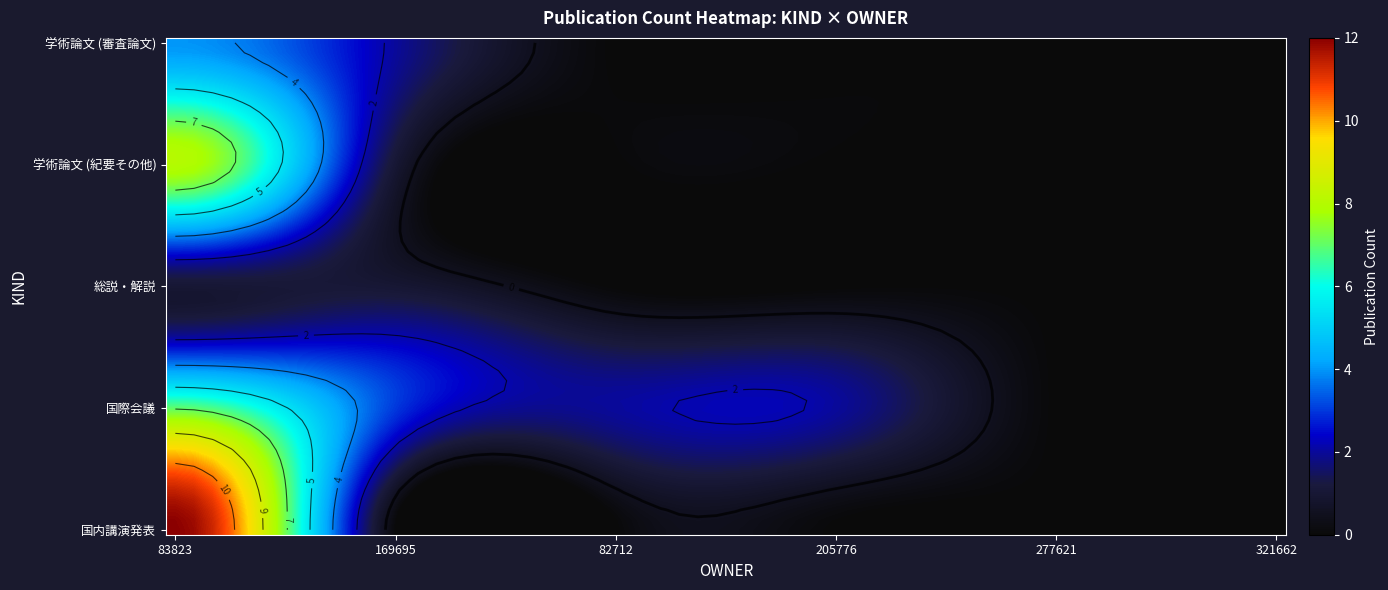

True or false: 国内講演発表 has a value of 5 at 277621.

False